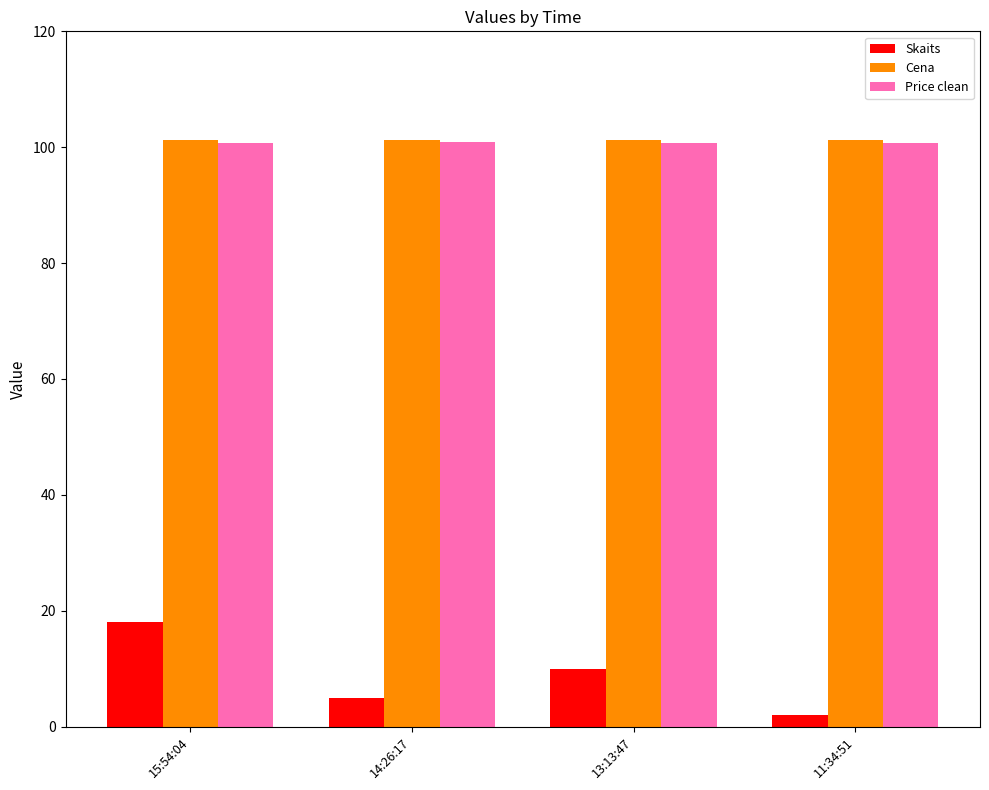

What is the average value of the Price clean series?

100.8